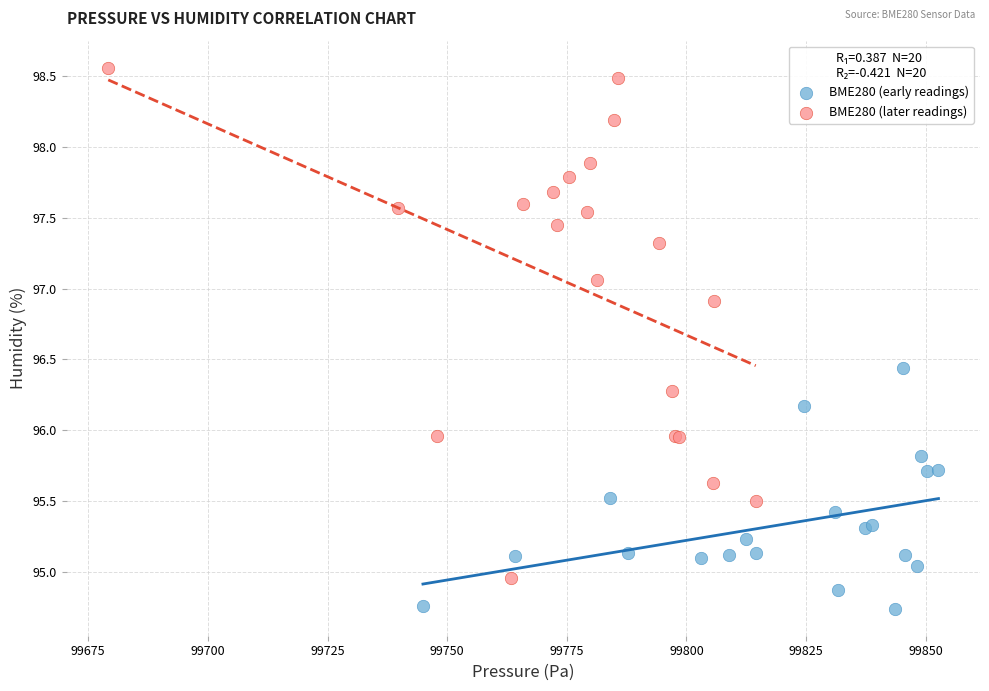

Which series has the widest spread of Y values?

BME280 (later readings)